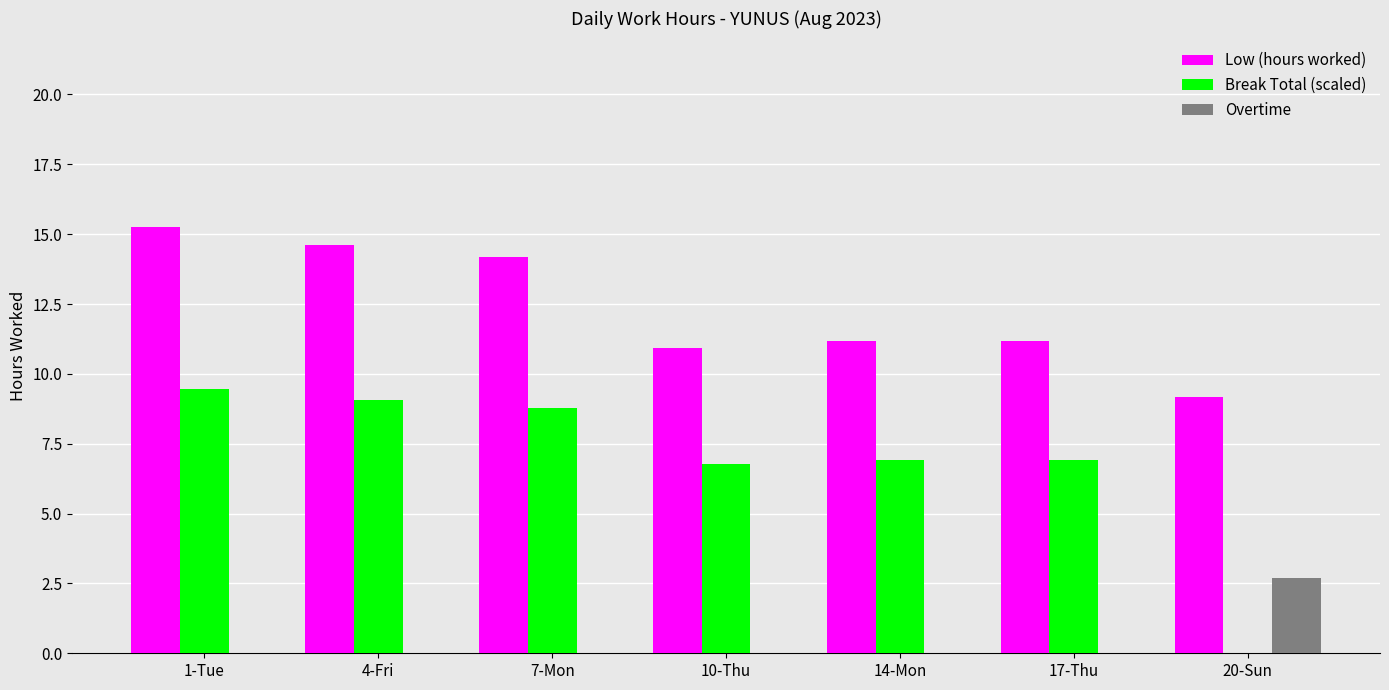

Is it true that Low (hours worked) equals 14.6 at 4-Fri?

True